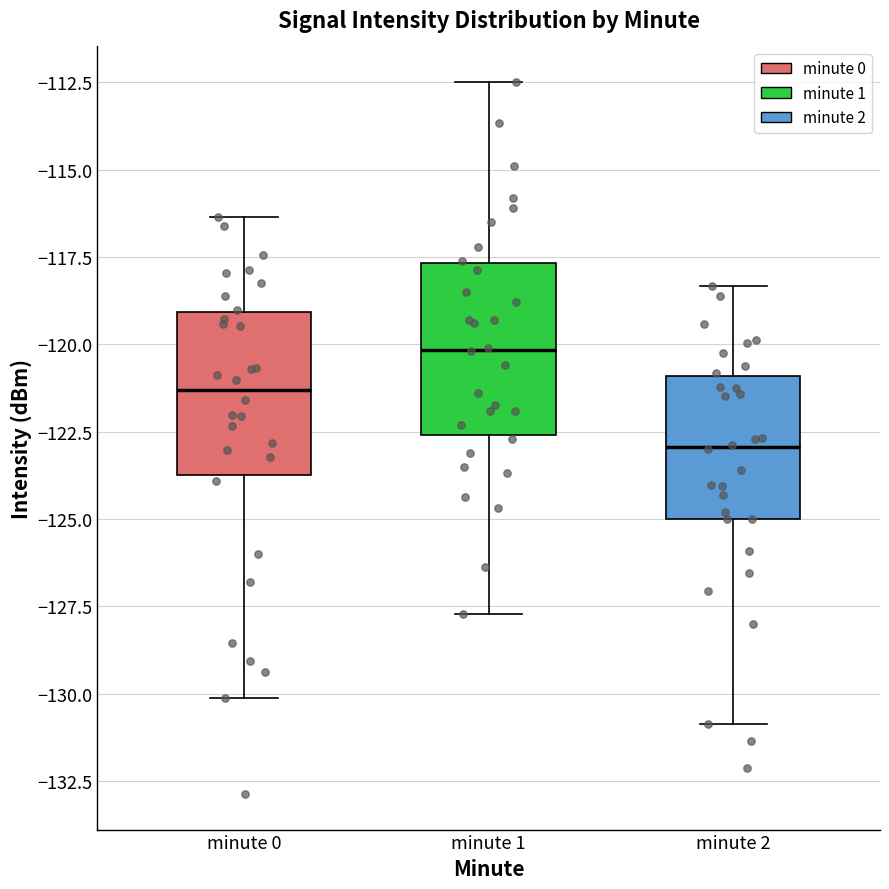

Where is the lower edge of the box for minute 0 on the y-axis? The values are not printed on the chart, so give them approximately, as read against the axis.

-123.5